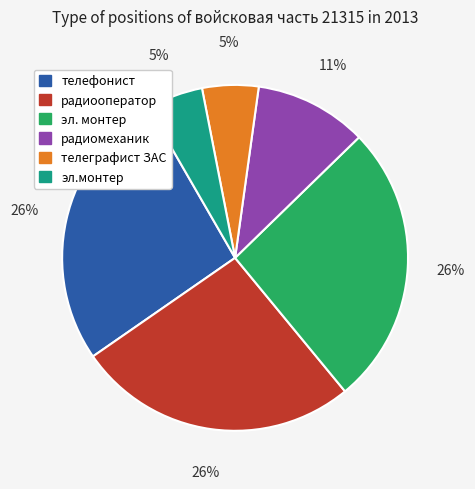

To the nearest percent, what is the average slice percentage?

17%